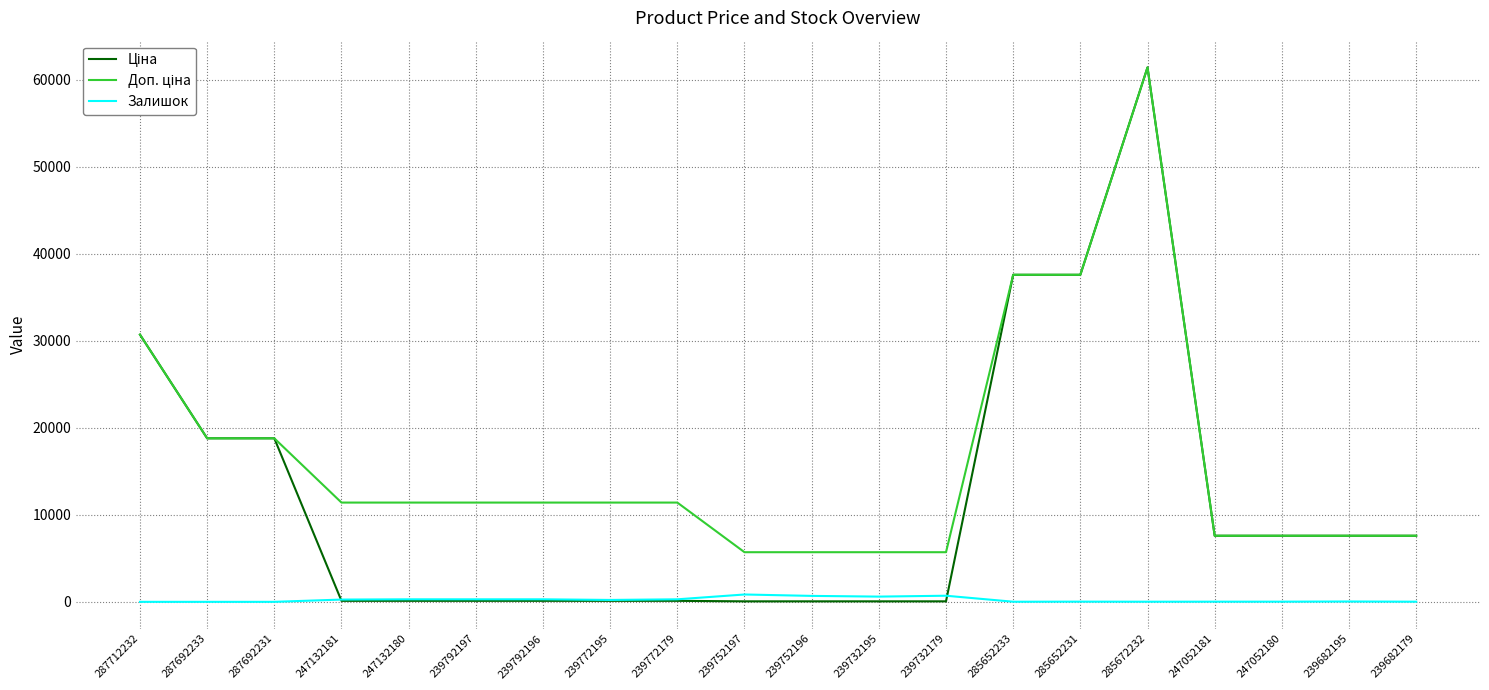

Read the Залишок value at 247132180.

290.0